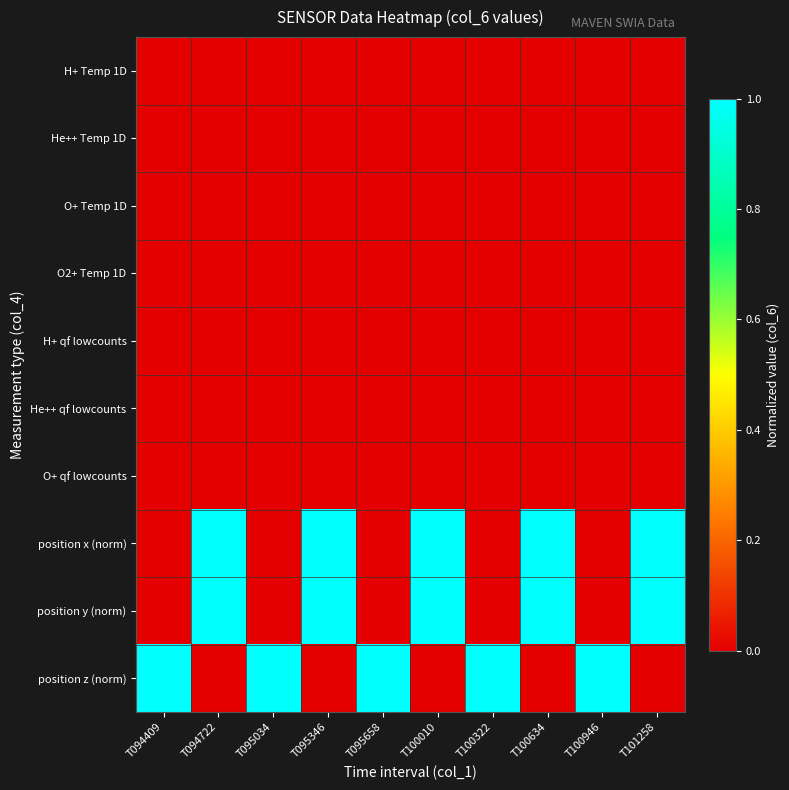

Reading right to left, extract all data points from this chart.

H+ Temp 1D: T101258=0	T100946=0	T100634=0	T100322=0	T100010=0	T095658=0	T095346=0	T095034=0	T094722=0	T094409=0
He++ Temp 1D: T101258=0	T100946=0	T100634=0	T100322=0	T100010=0	T095658=0	T095346=0	T095034=0	T094722=0	T094409=0
O+ Temp 1D: T101258=0	T100946=0	T100634=0	T100322=0	T100010=0	T095658=0	T095346=0	T095034=0	T094722=0	T094409=0
O2+ Temp 1D: T101258=0	T100946=0	T100634=0	T100322=0	T100010=0	T095658=0	T095346=0	T095034=0	T094722=0	T094409=0
H+ qf lowcounts: T101258=0	T100946=0	T100634=0	T100322=0	T100010=0	T095658=0	T095346=0	T095034=0	T094722=0	T094409=0
He++ qf lowcounts: T101258=0	T100946=0	T100634=0	T100322=0	T100010=0	T095658=0	T095346=0	T095034=0	T094722=0	T094409=0
O+ qf lowcounts: T101258=0	T100946=0	T100634=0	T100322=0	T100010=0	T095658=0	T095346=0	T095034=0	T094722=0	T094409=0
position x (norm): T101258=1	T100946=0	T100634=1	T100322=0	T100010=1	T095658=0	T095346=1	T095034=0	T094722=1	T094409=0
position y (norm): T101258=1	T100946=0	T100634=1	T100322=0	T100010=1	T095658=0	T095346=1	T095034=0	T094722=1	T094409=0
position z (norm): T101258=0	T100946=1	T100634=0	T100322=1	T100010=0	T095658=1	T095346=0	T095034=1	T094722=0	T094409=1